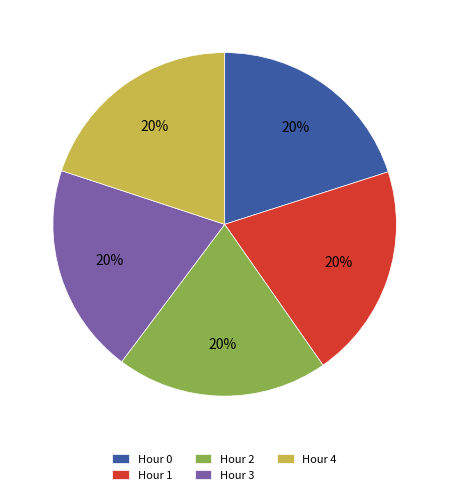

What percentage is the Hour 0 slice, to the nearest percent?

20%